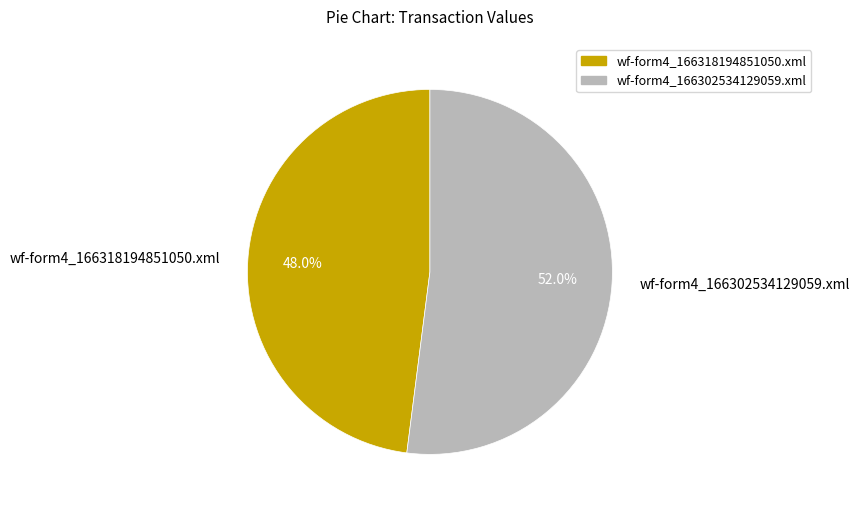

Count the number of slices in the pie.

2